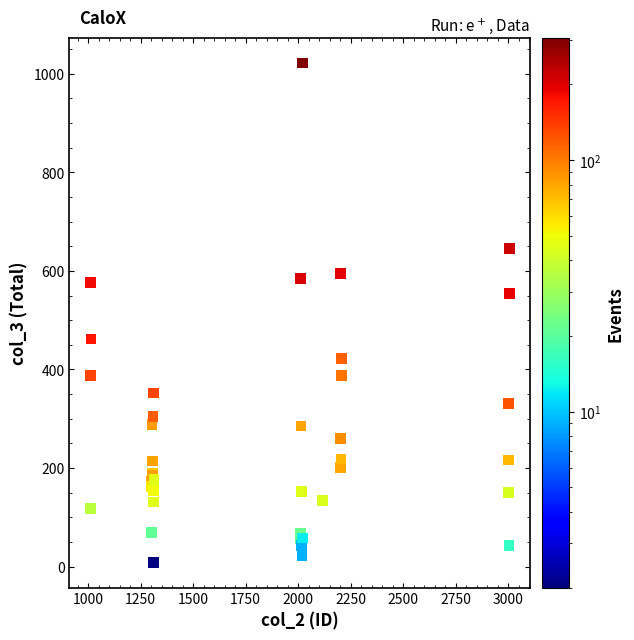

What Y value in the scatter plot is closest to 515?

554